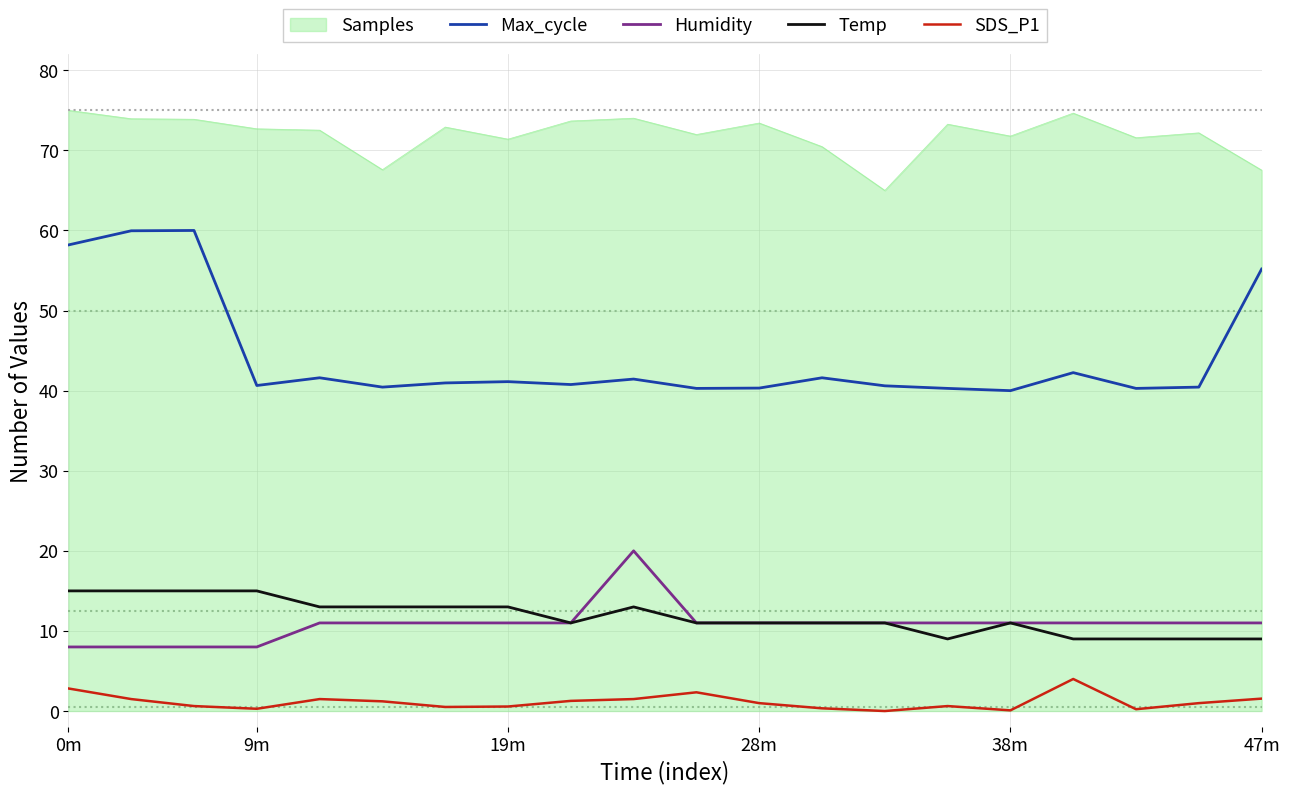

What is the maximum value for SDS_P1?

4.0